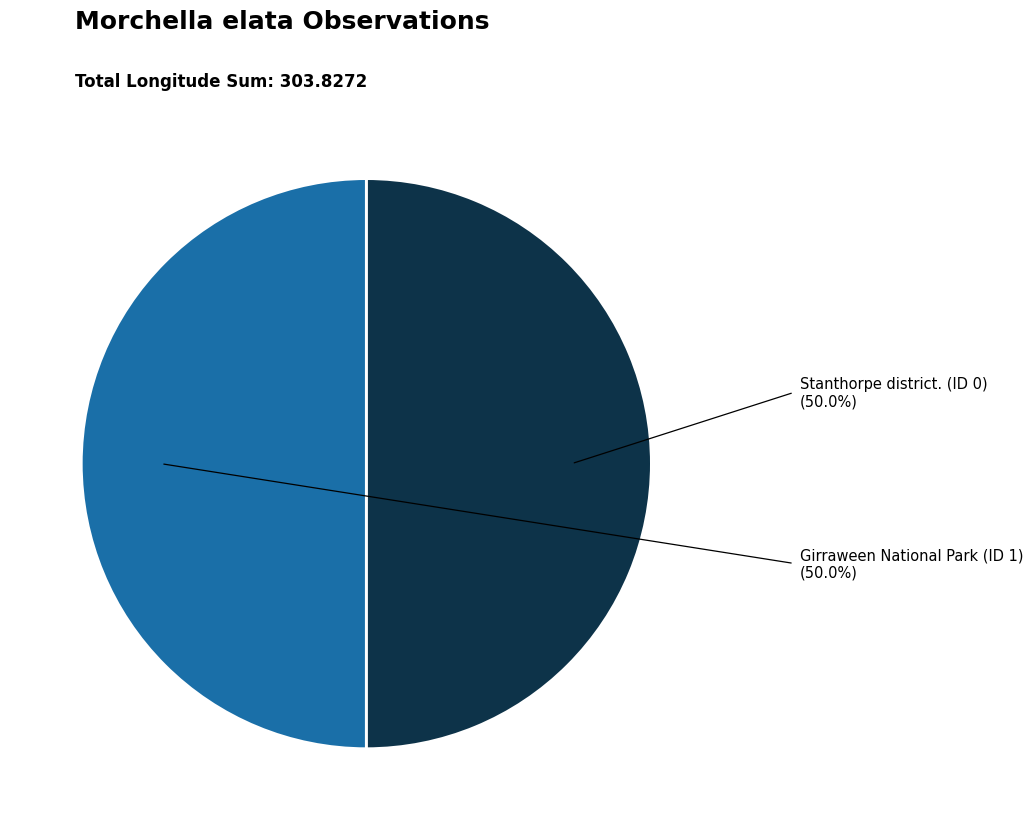

Is the sum of Girraween National Park (ID 1) and Stanthorpe district. (ID 0) greater than half?

Yes